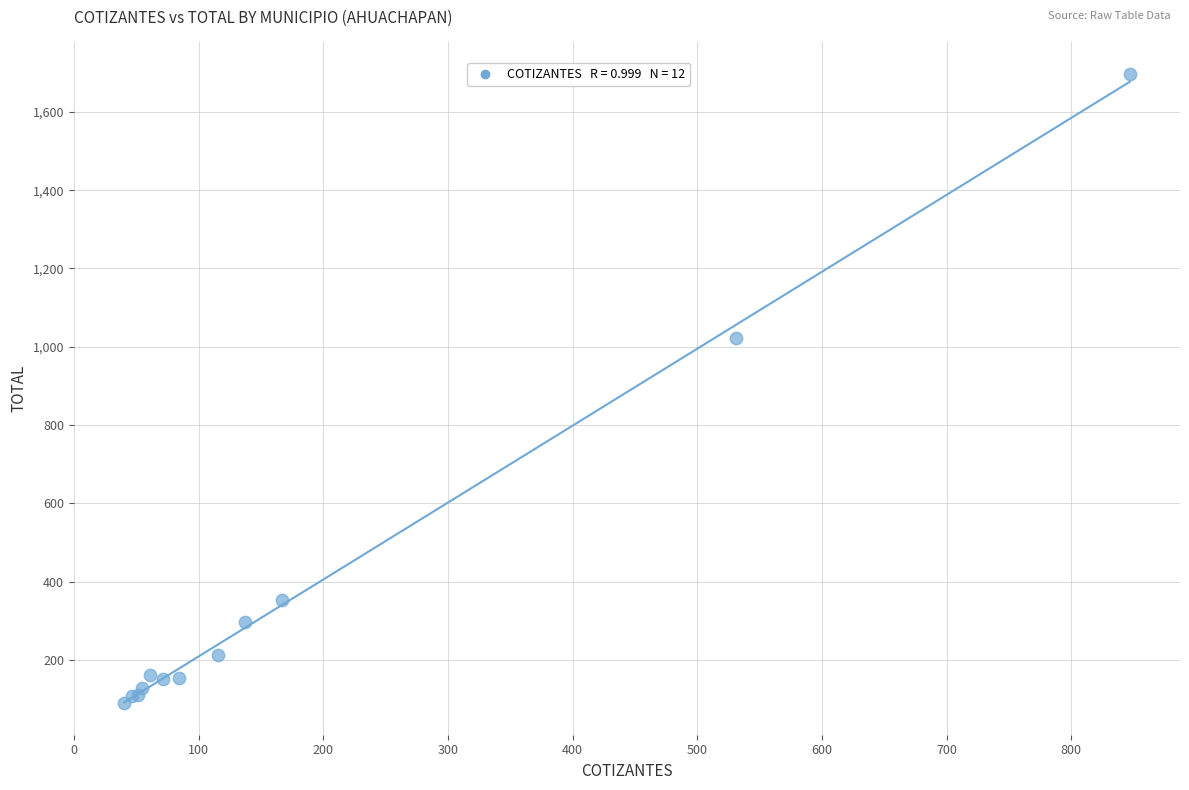

What Y value in the scatter plot is closest to 893?

1021